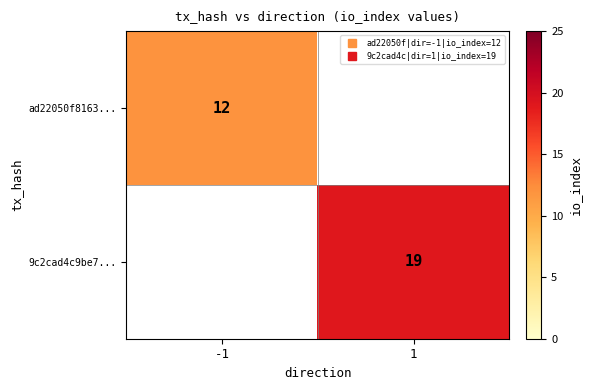

At which category does the chart reach its peak across all series?

1